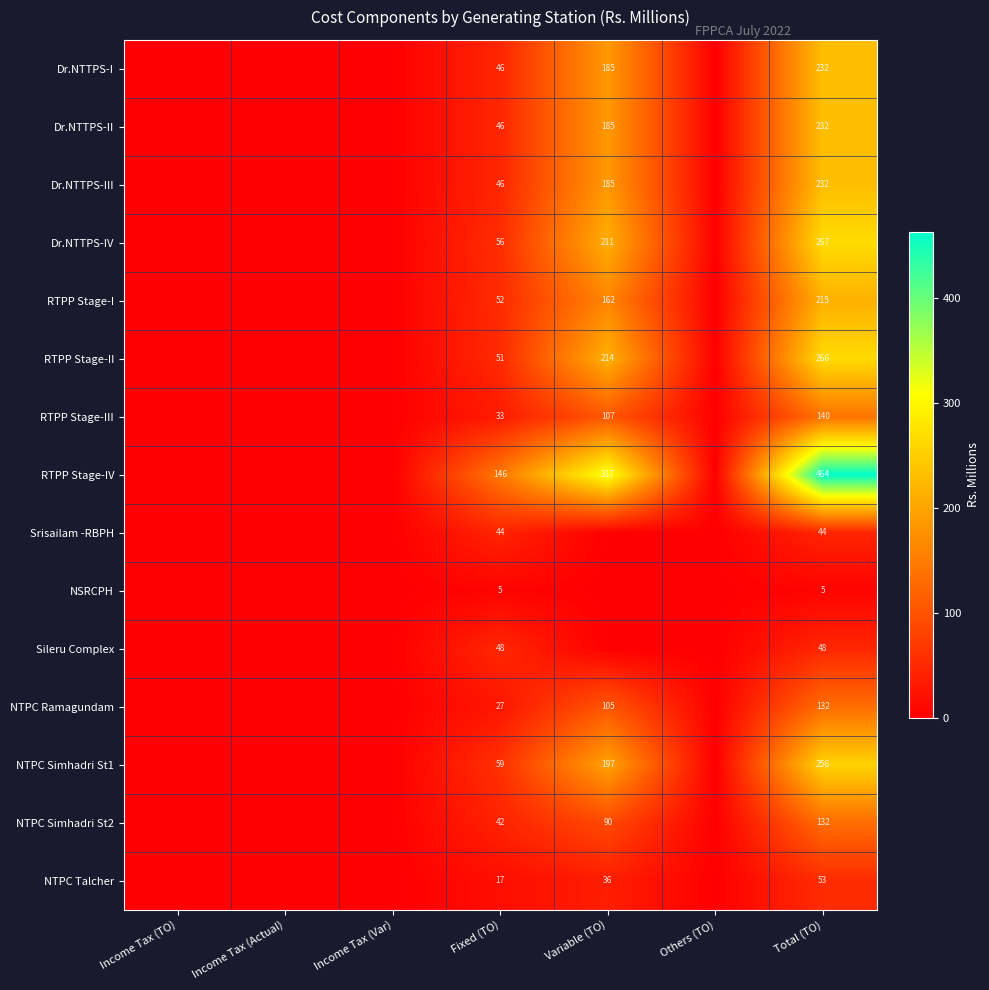

Between Fixed (TO) and Total (TO), which series saw the biggest shift?

RTPP Stage-IV